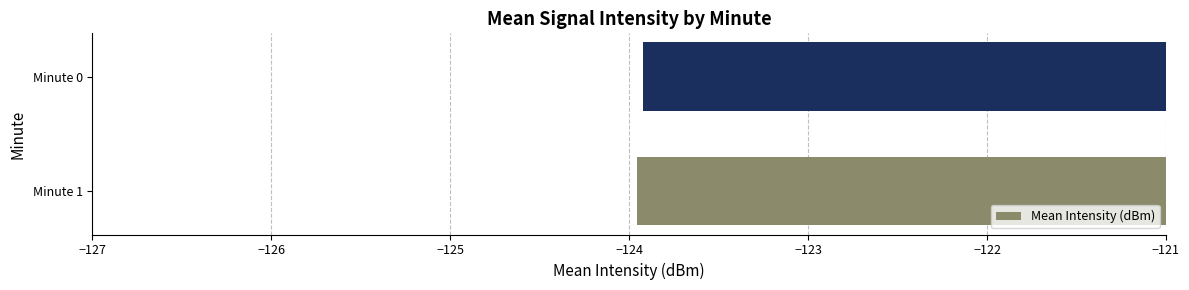

What is the minimum value shown in the chart?

-124.0